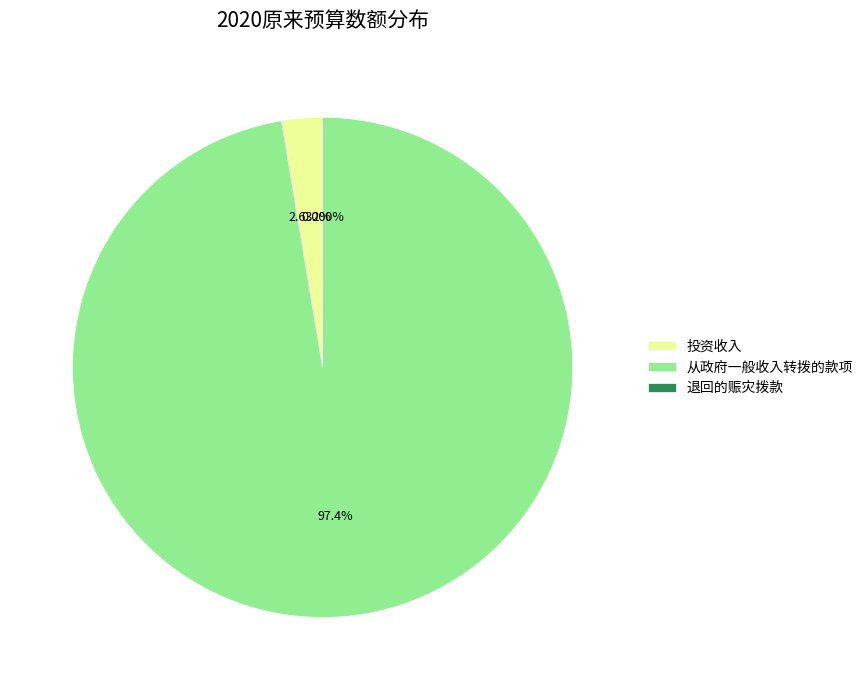

What percentage do 从政府一般收入转拨的款项 and 退回的赈灾拨款 together represent?

97.4%